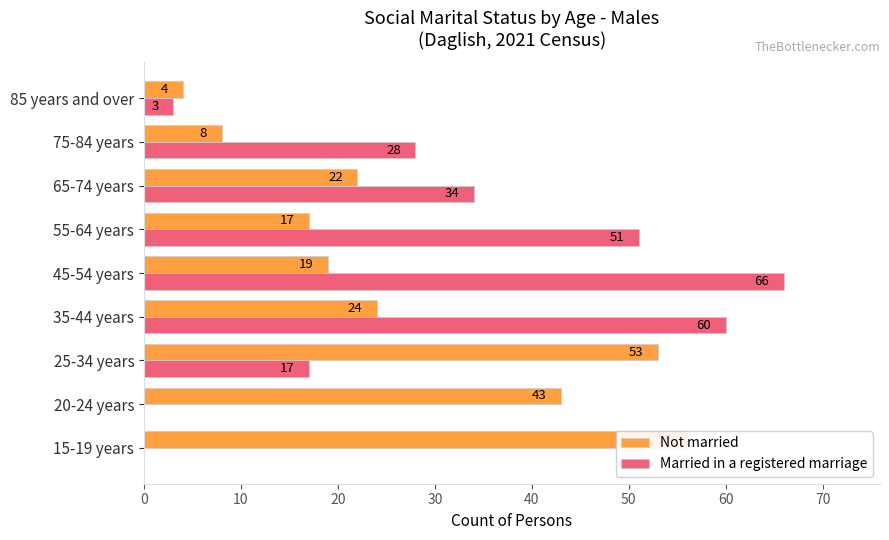

What is the average value of the Married in a registered marriage series?

29